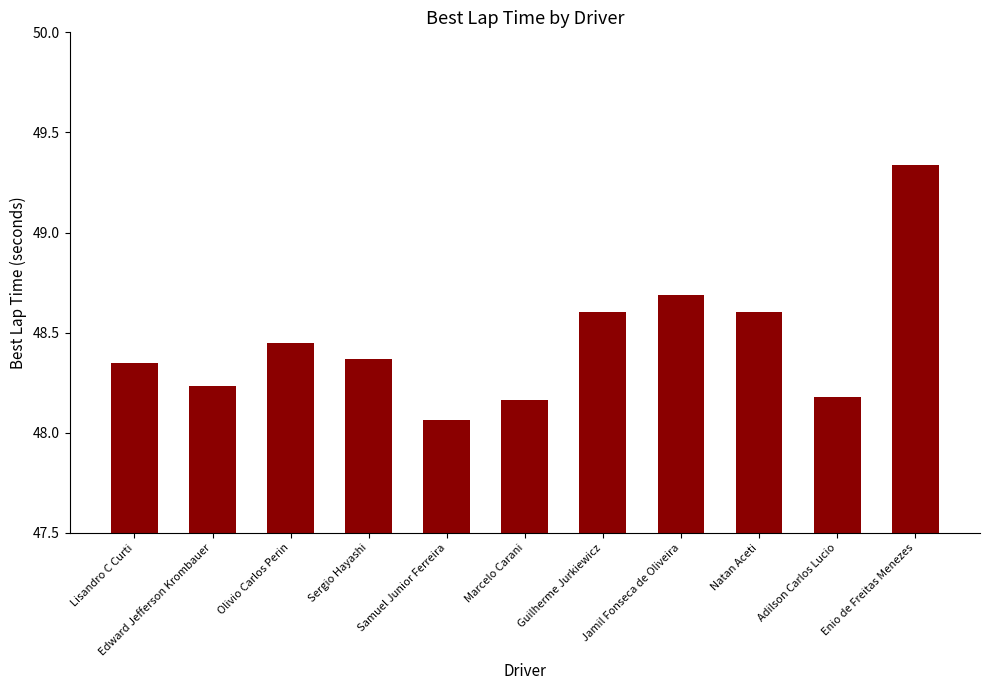

What is the ratio of the value at Jamil Fonseca de Oliveira to the value at Sergio Hayashi?

1.0